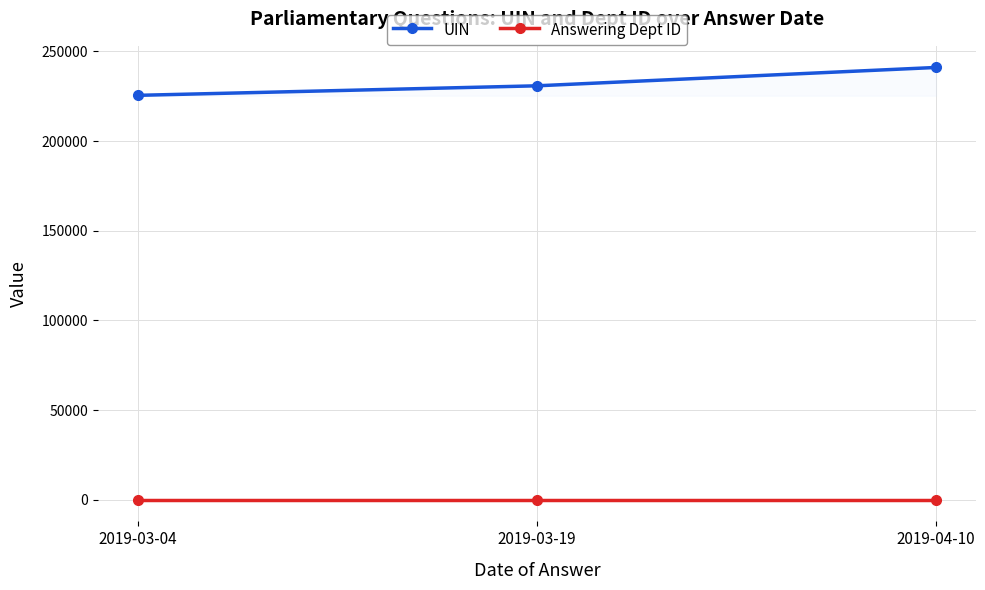

What is the value of the Answering Dept ID point at the 3rd from the left?

60